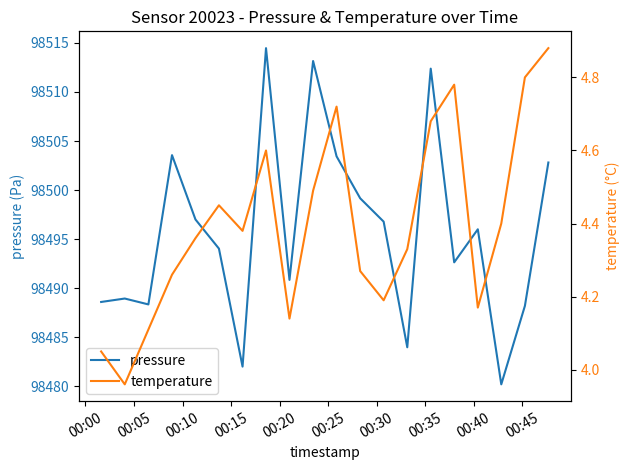

What is the minimum value for pressure?

98480.2